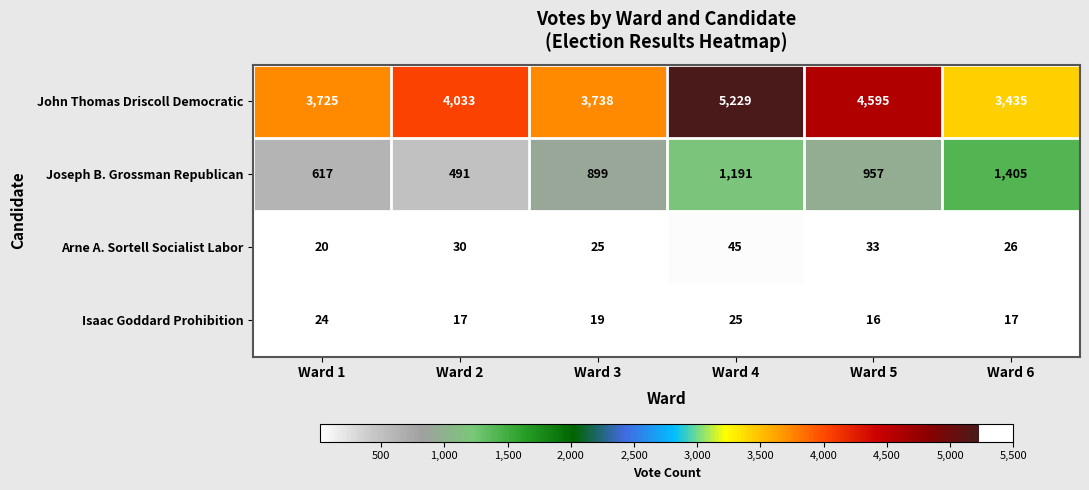

Reading left to right, what are all the values shown in this chart?

John Thomas Driscoll Democratic: 3725	4033	3738	5229	4595	3435
Joseph B. Grossman Republican: 617	491	899	1191	957	1405
Arne A. Sortell Socialist Labor: 20	30	25	45	33	26
Isaac Goddard Prohibition: 24	17	19	25	16	17